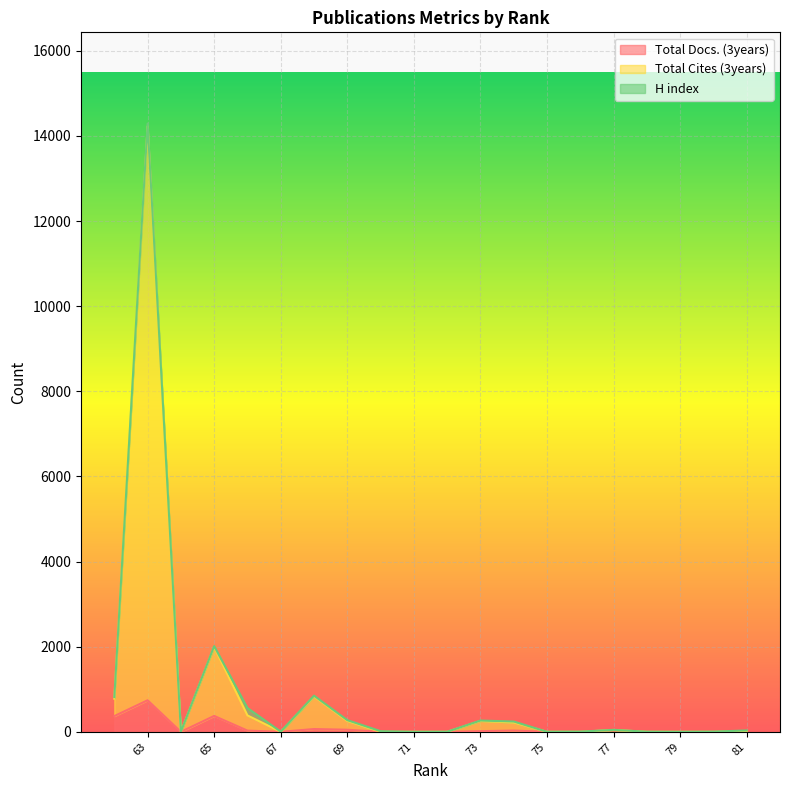

What are all the series names shown in the legend?

Total Docs. (3years), Total Cites (3years), H index